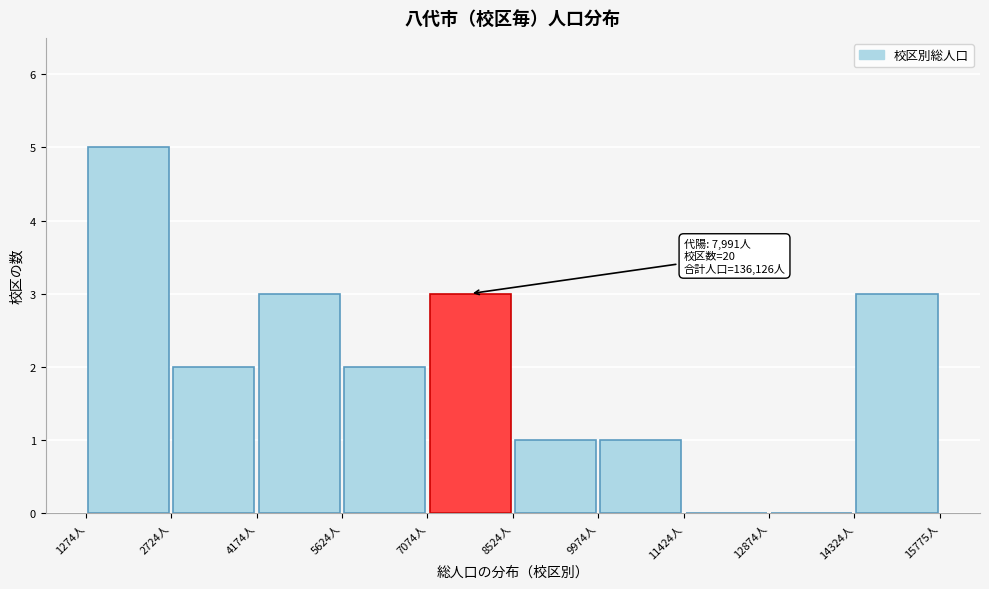

Which range on the x-axis has the tallest bar?

1200 to 2800